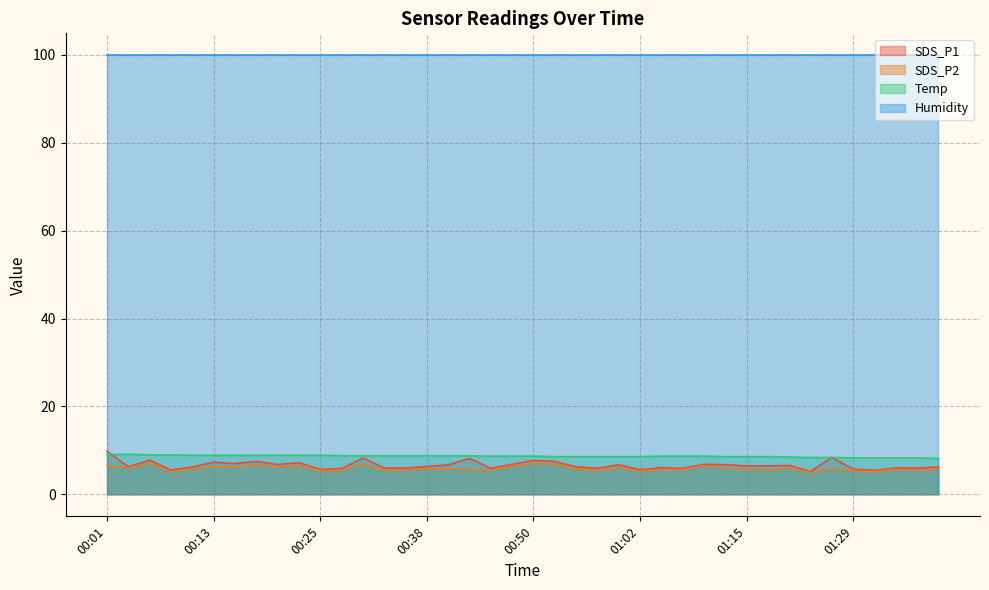

What is the spread (max minus min) of values at 00:25?

94.5